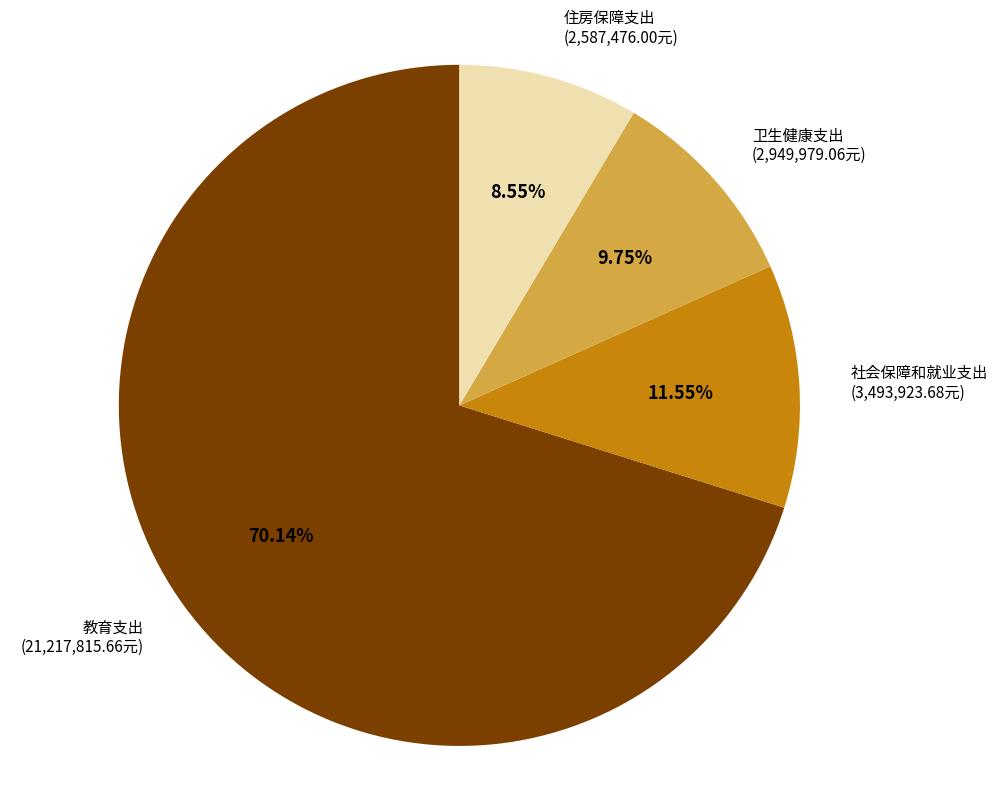

Does any single category account for the majority?

Yes